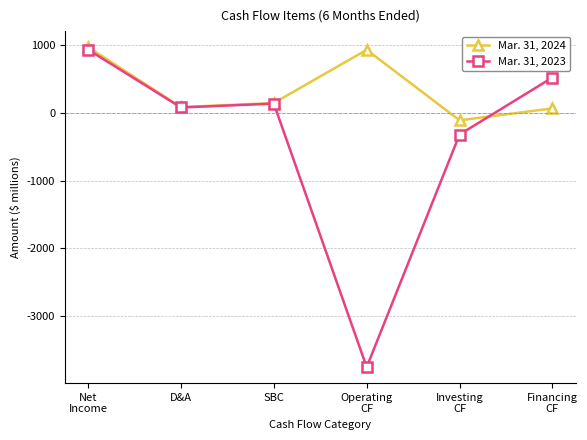

What is the minimum value shown in the chart?

-3760